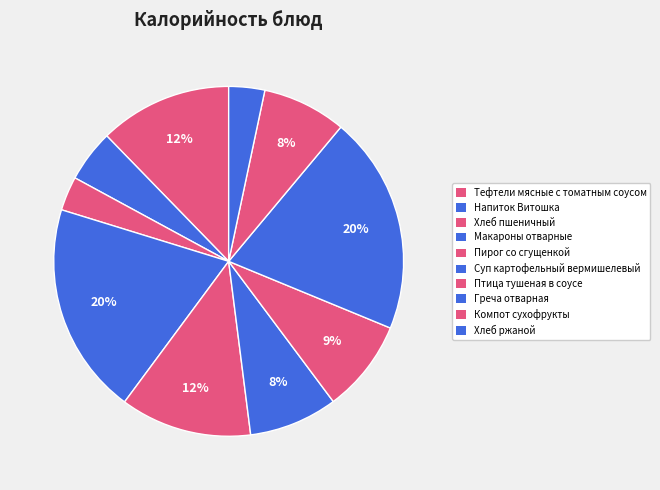

True or false: Суп картофельный вермишелевый accounts for 1% of the total.

False